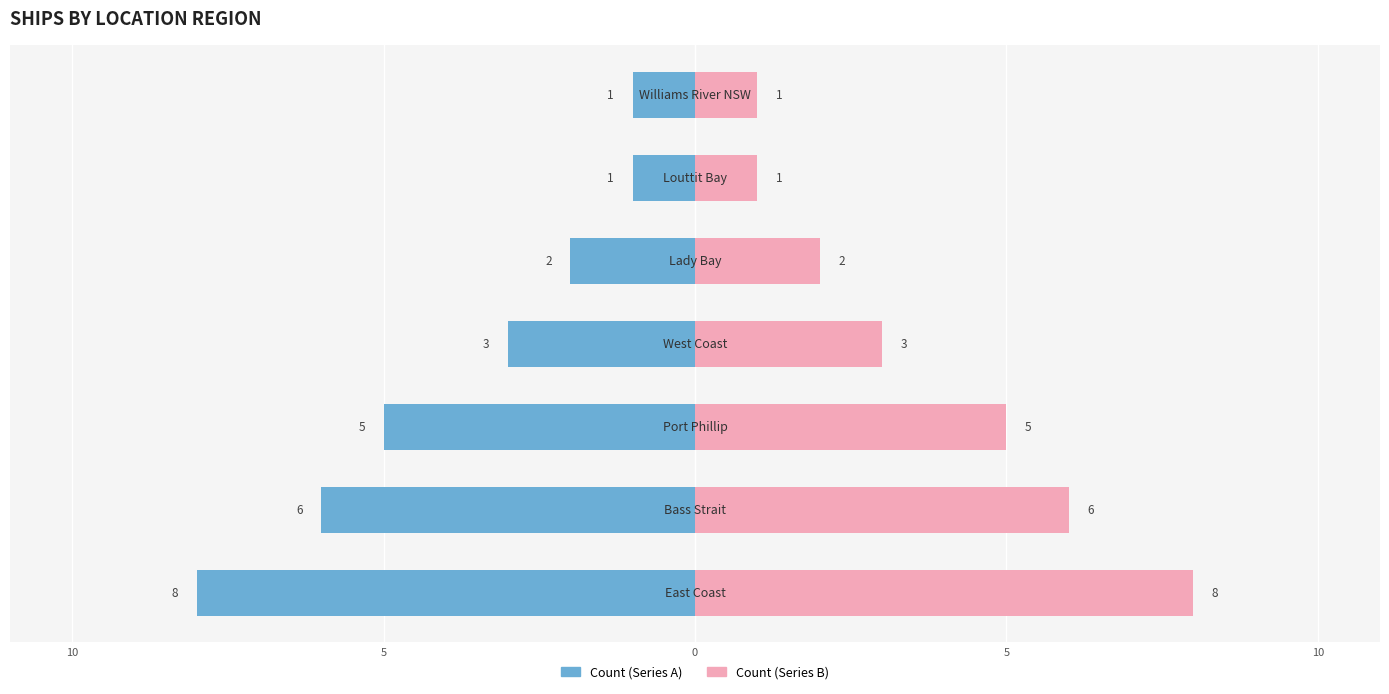

What is the difference between the maximum and minimum values in the Count (Left) series?

7